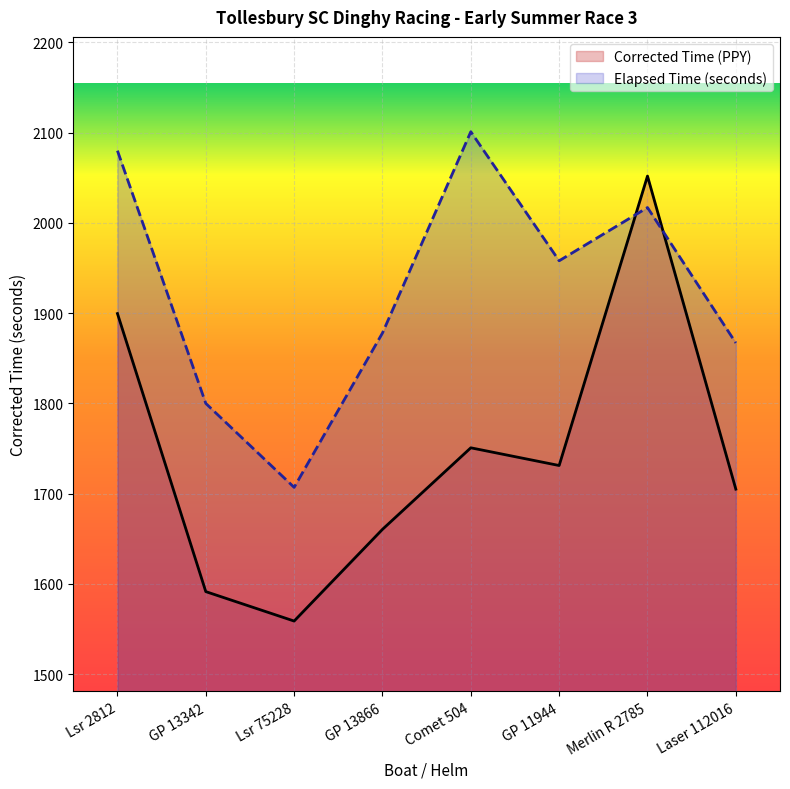

At which category does Elapsed Time (seconds) reach its first local valley?

Lsr 75228